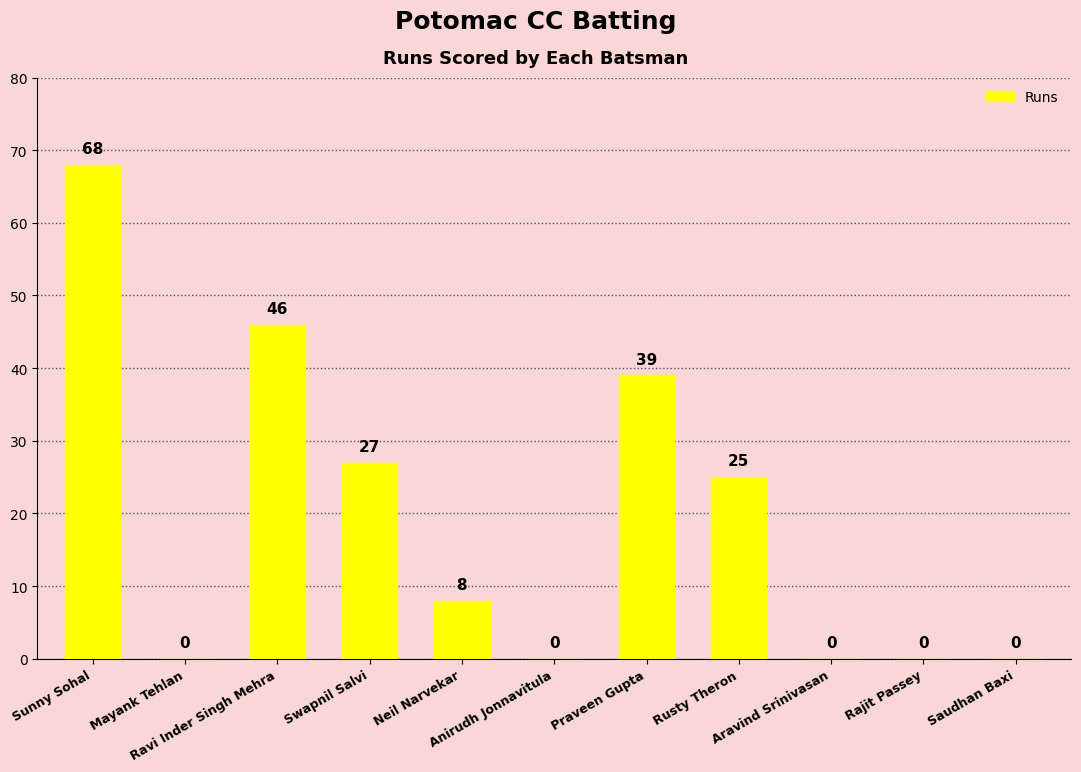

How many positive values are there?

6